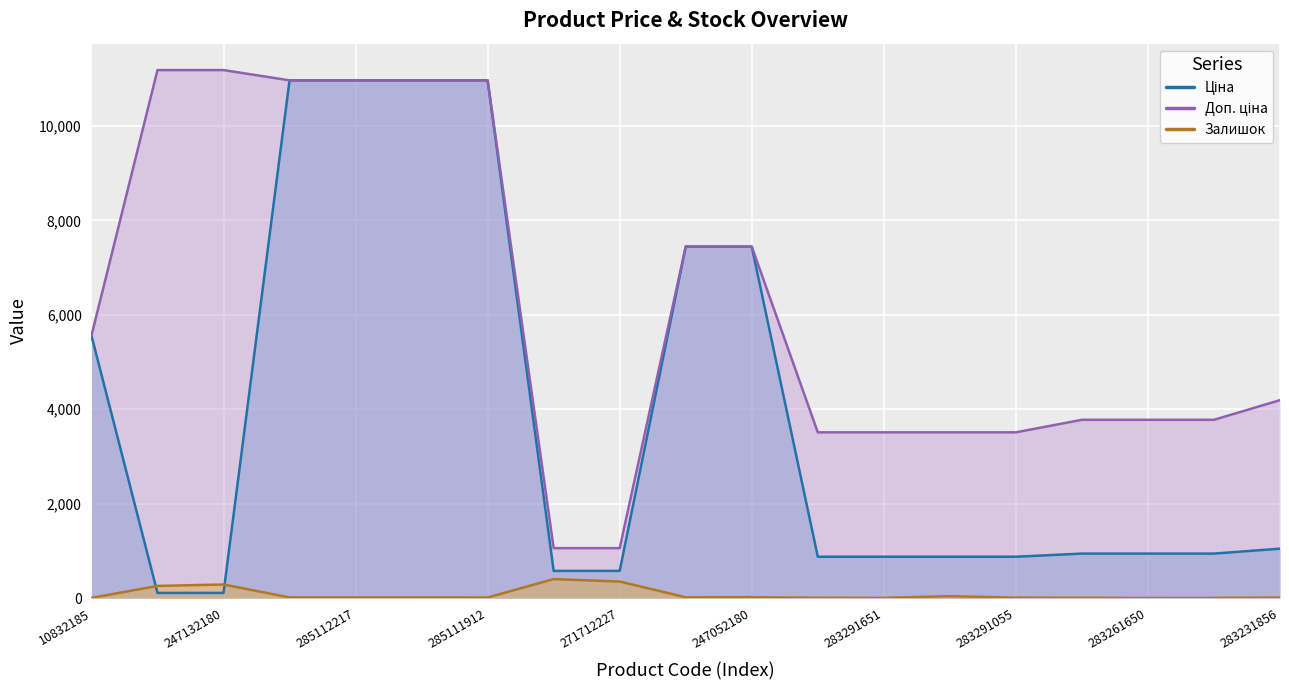

What is the highest value of the Залишок series?

405.0